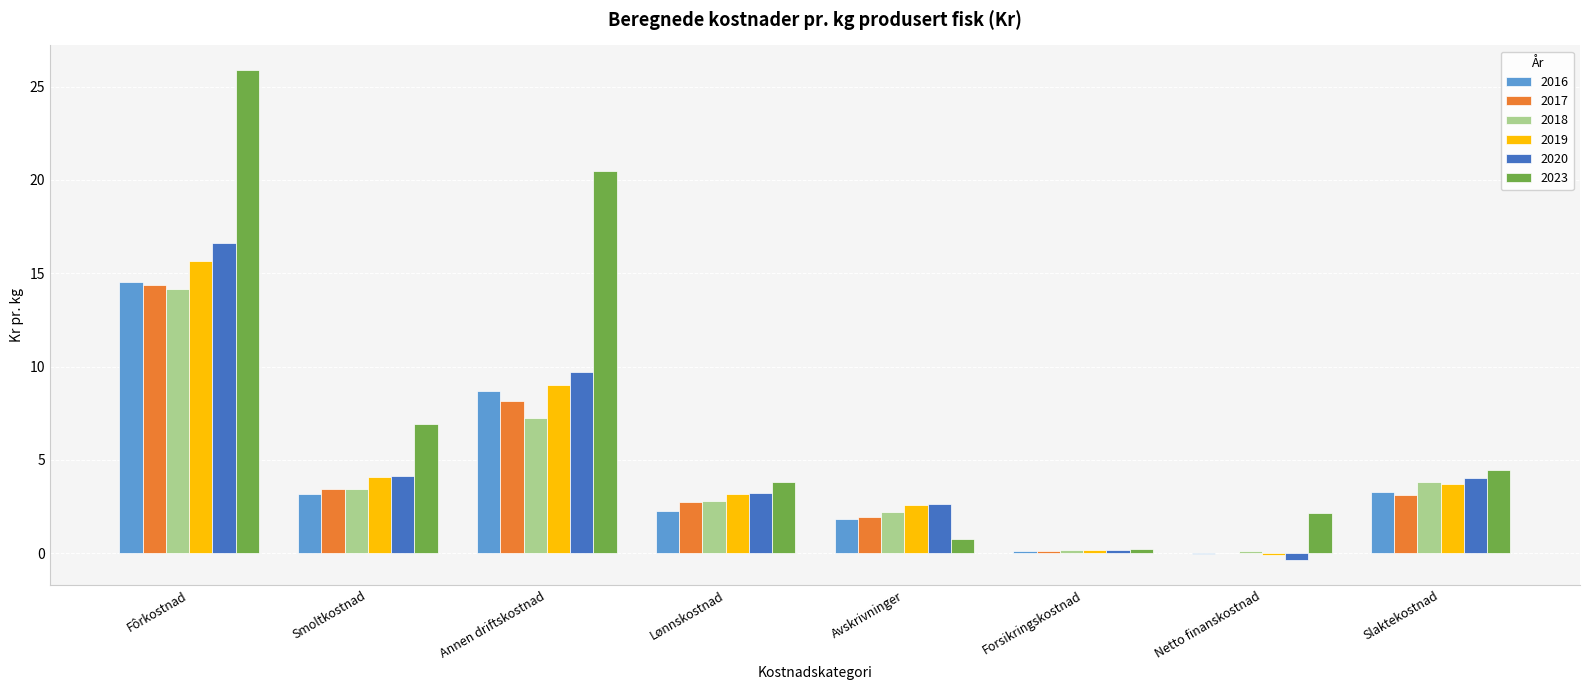

What are all the series names shown in the legend?

2016, 2017, 2018, 2019, 2020, 2023